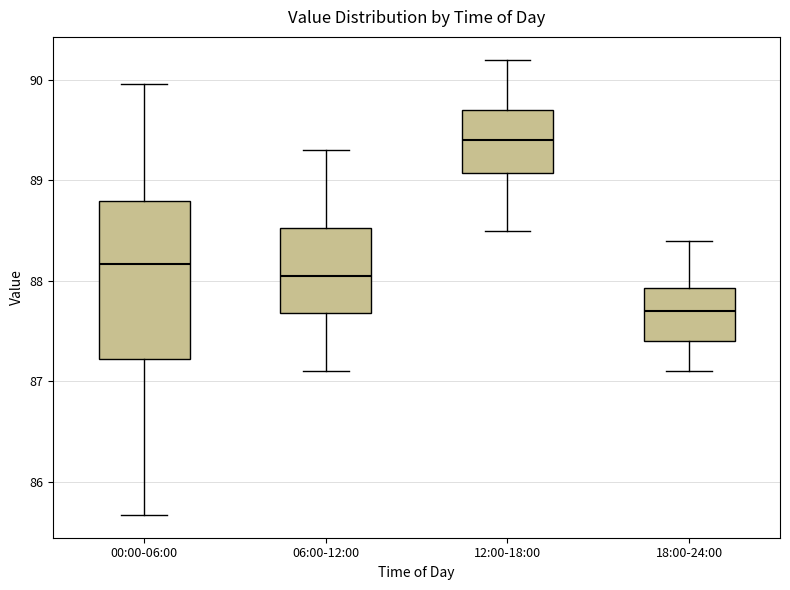

Comparing the boxes themselves (not the whiskers), which one is the tallest?

00:00-06:00